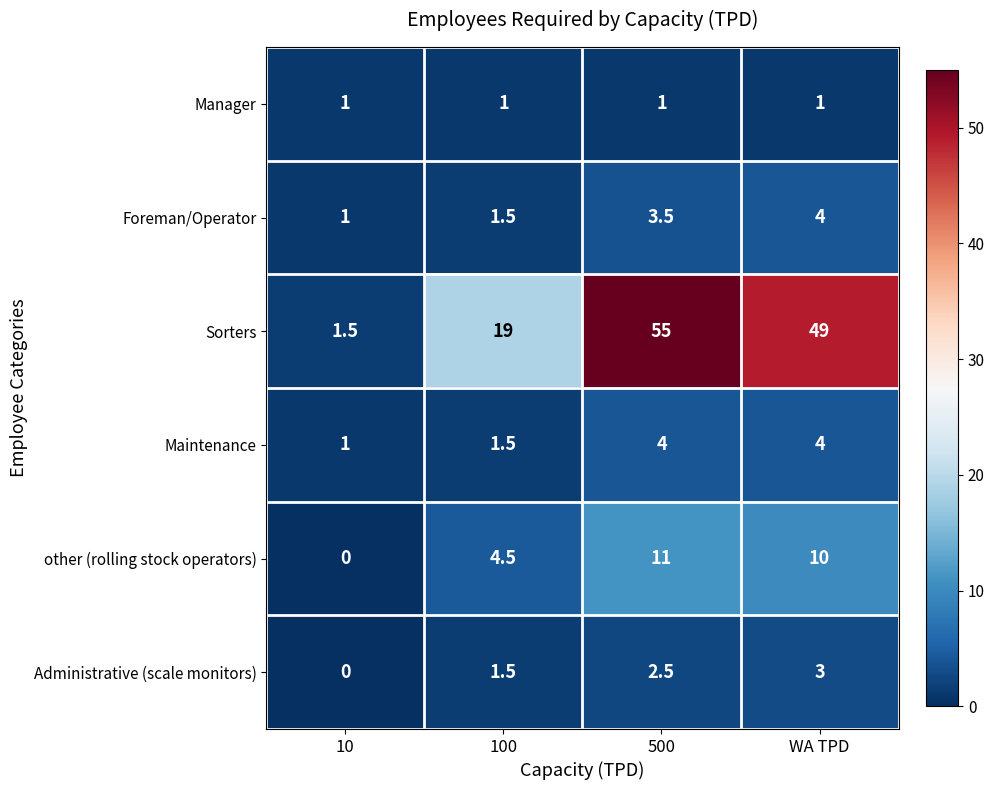

Which series has the widest spread of values?

Sorters